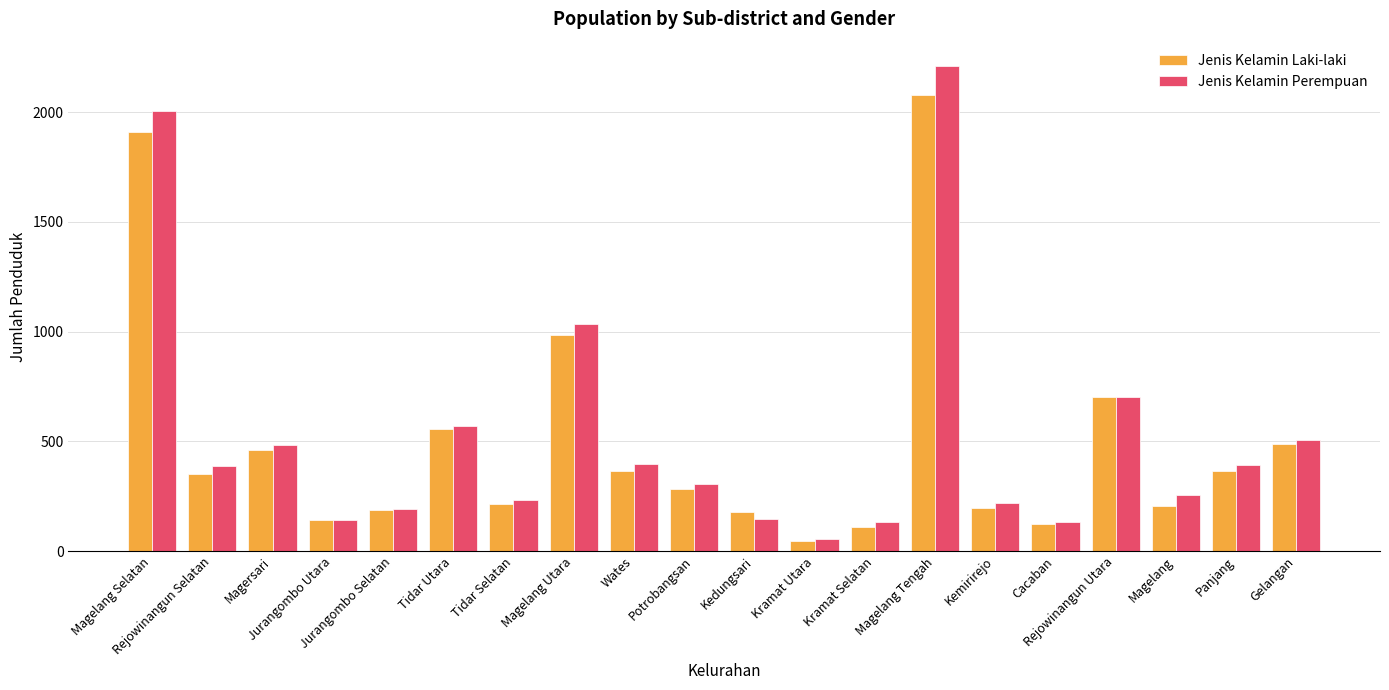

How many categories are shown in the chart?

20